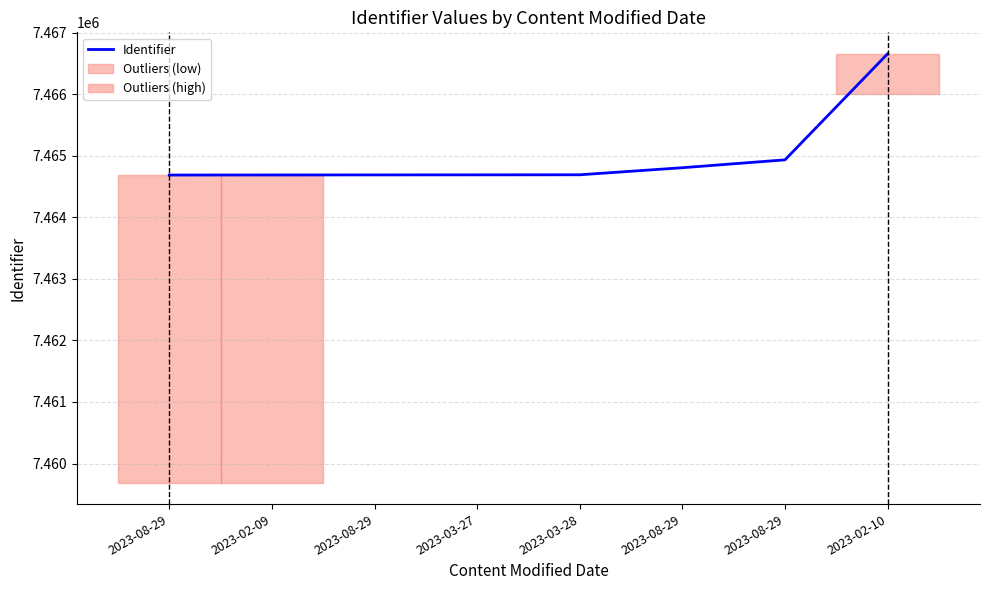

At which label does the data first exceed 7464693?

2023-08-29